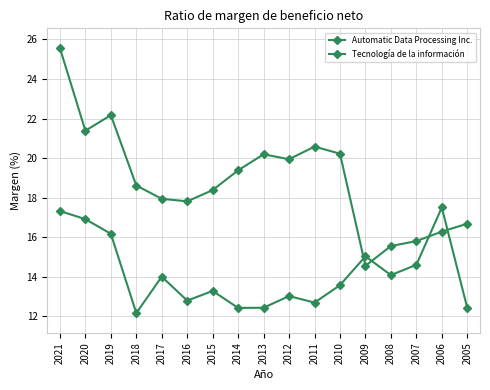

Which series has the largest total across all categories?

Tecnología de la información